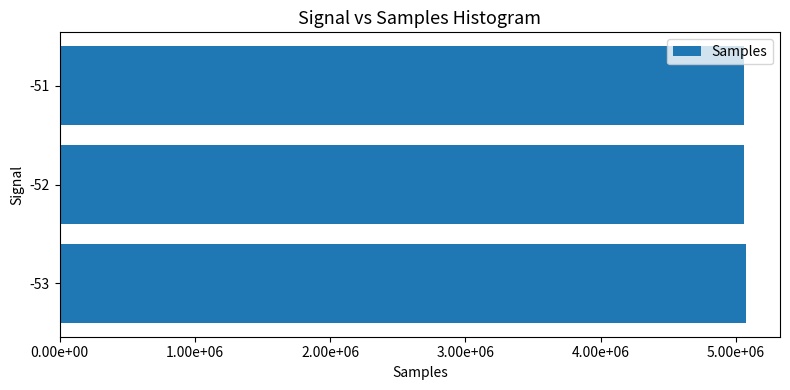

Does the chart contain any negative values?

No